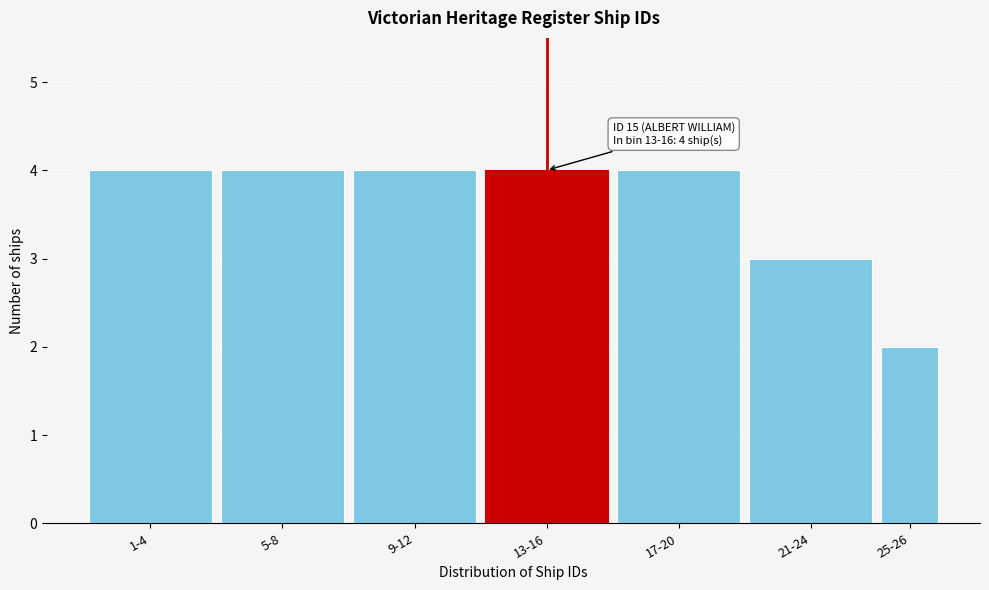

Reading right to left, what are all the values shown in this chart?

25-26=2	21-24=3	17-20=4	13-16=4	9-12=4	5-8=4	1-4=4